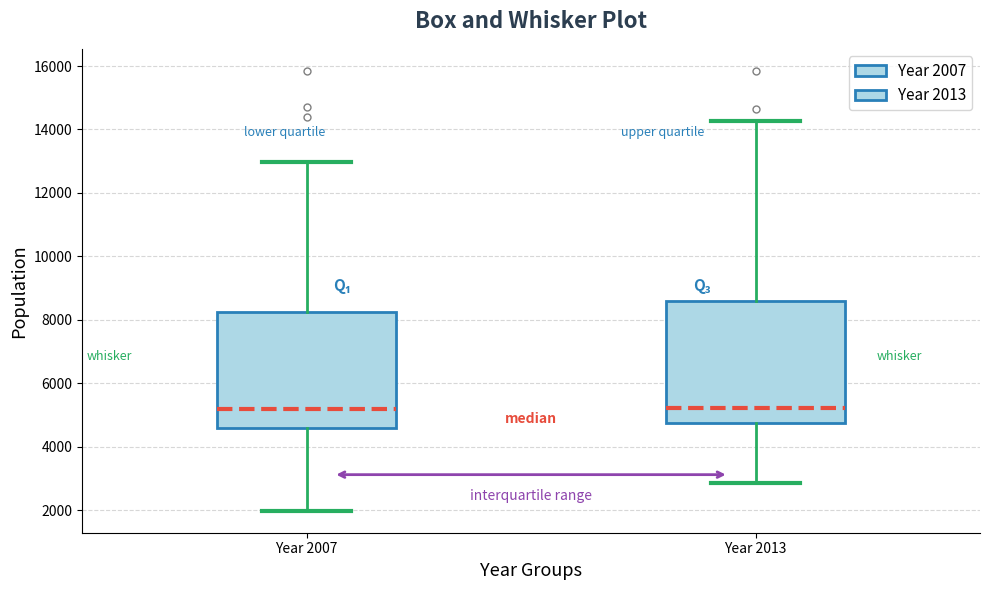

Reading left to right, read every box against the y-axis: the position of its median line, the range the box covers, and the ends of its whiskers. The values are not printed on the chart, so give them approximately, as read against the axis.

Year 2007: median 5200, box 4600 to 8200, whiskers 2000 to 13000
Year 2013: median 5200, box 4800 to 8600, whiskers 2800 to 14200